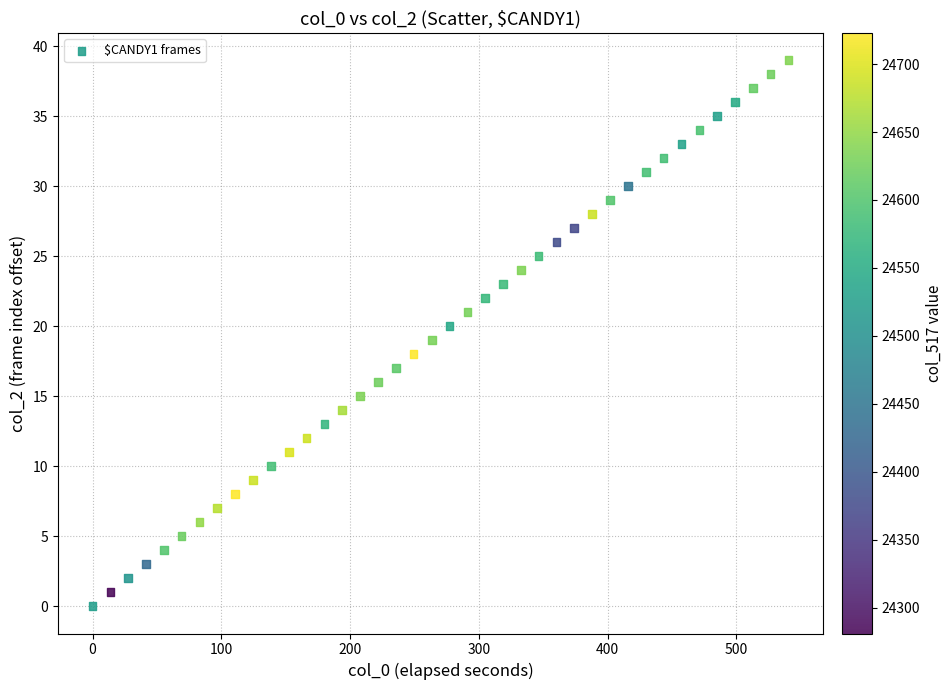

What is the range of Y values (max minus min)?

39